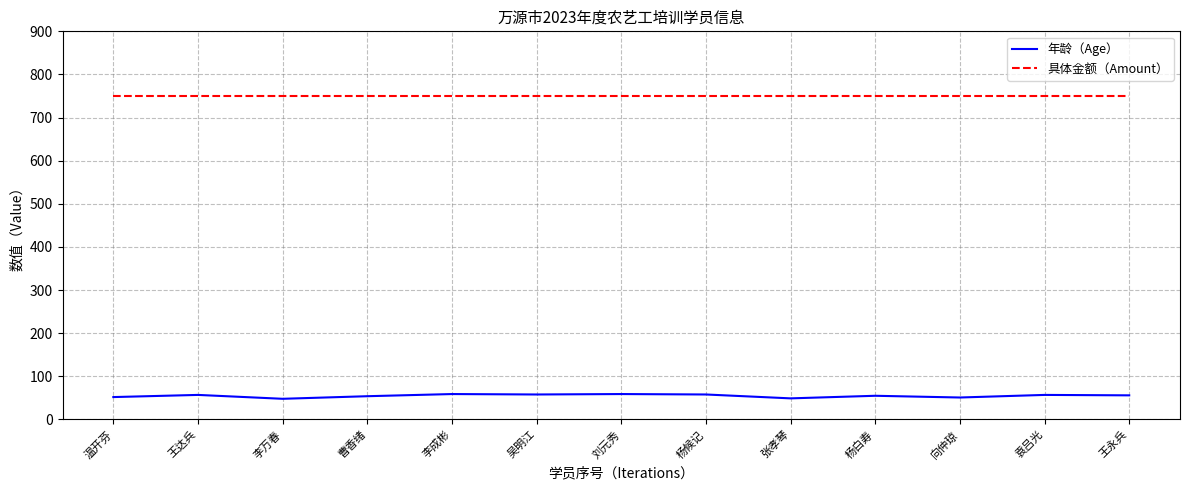

True or false: 年龄（Age） has a value of 80 at 张孝琴.

False